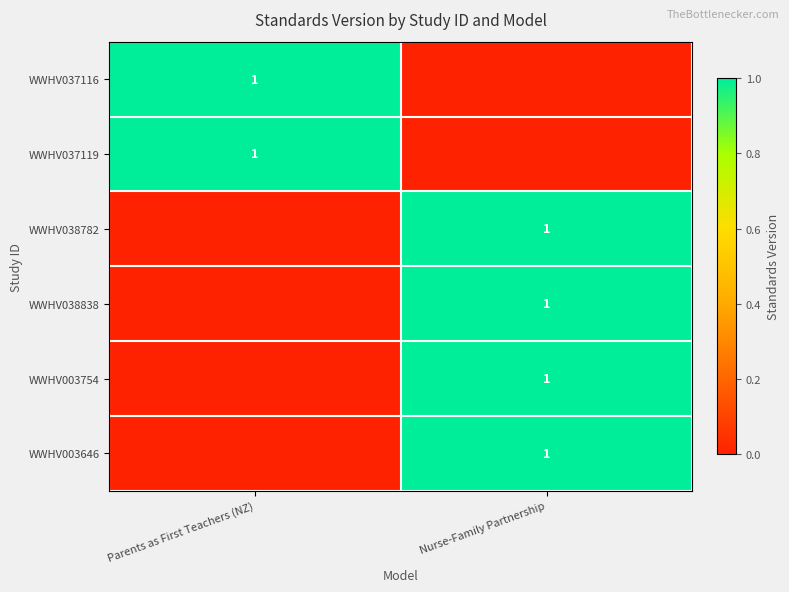

True or false: WWHV038838 has a value of 1 at Nurse-Family Partnership.

True